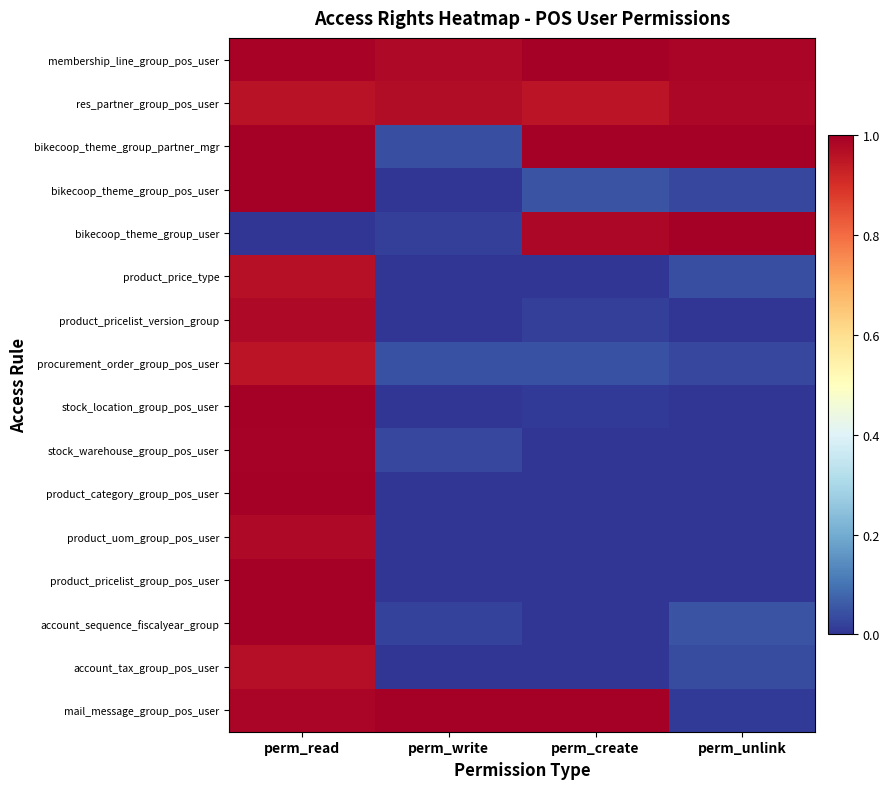

Which series has the largest range (max minus min)?

account_sequence_fiscalyear_group